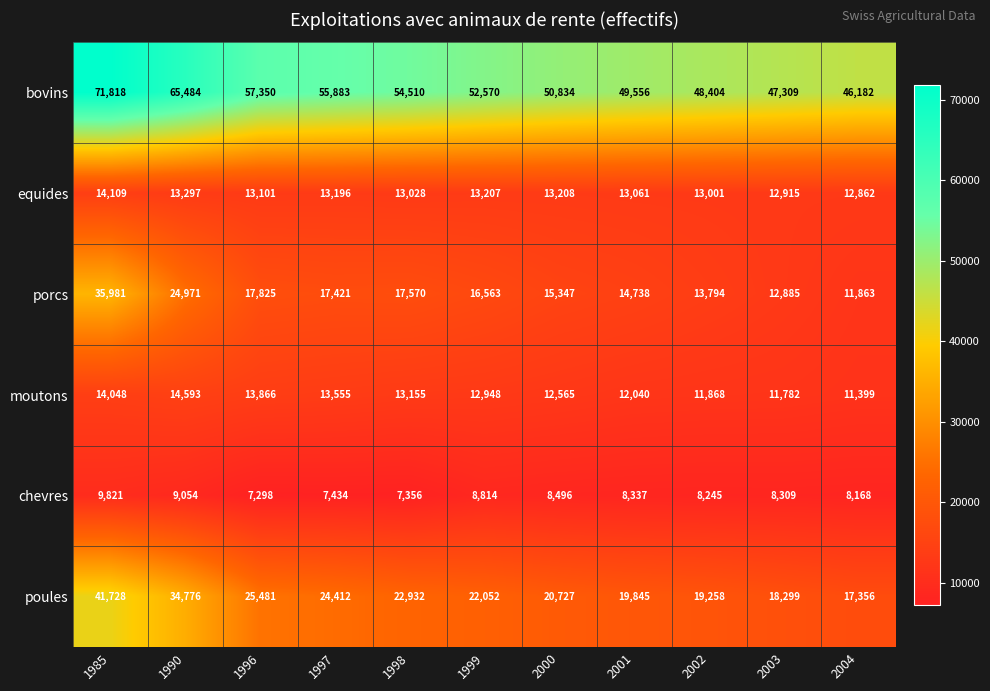

How many distinct data groups are displayed?

6